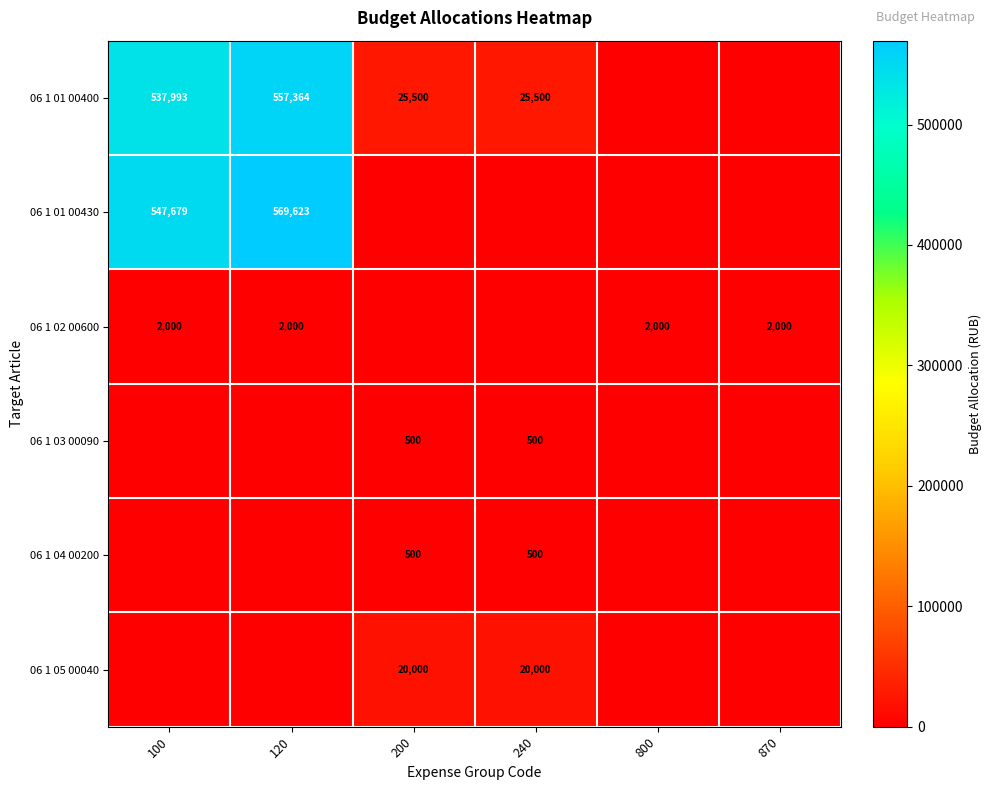

Is the value of 06 1 05 00040 at 240 greater than the value of 06 1 04 00200 at 200?

Yes